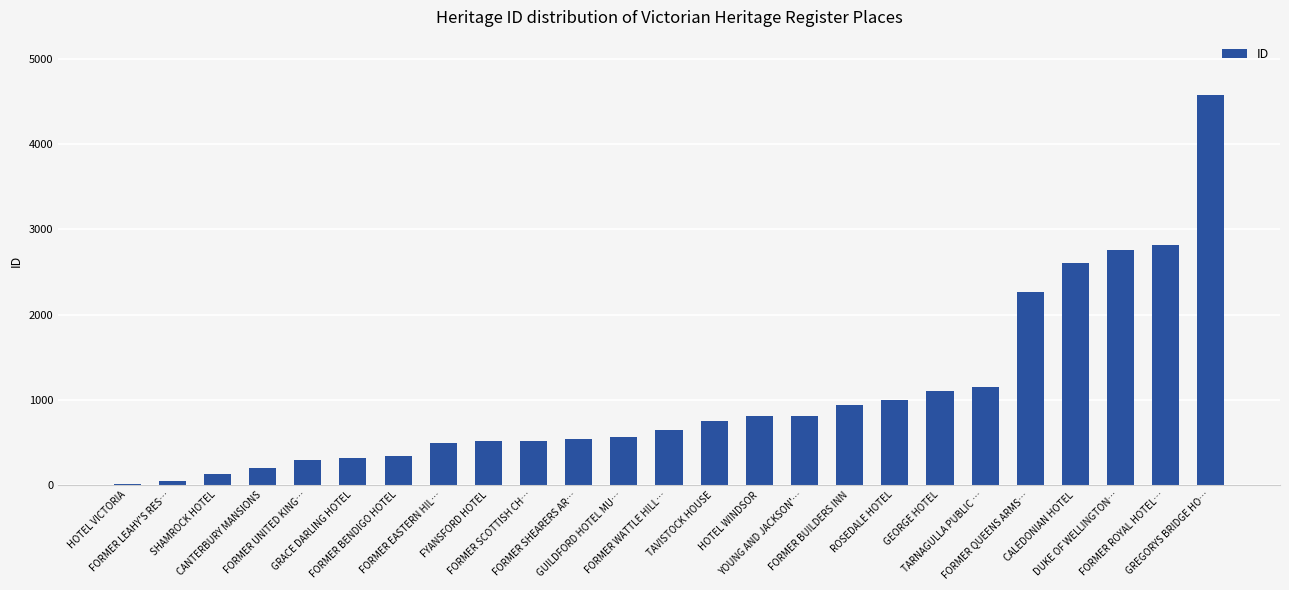

What is the greatest value displayed?

4574